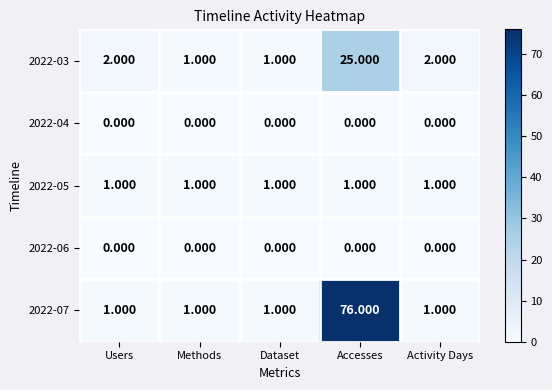

Is the value of 2022-06 at Accesses greater than the value of 2022-05 at Activity Days?

No